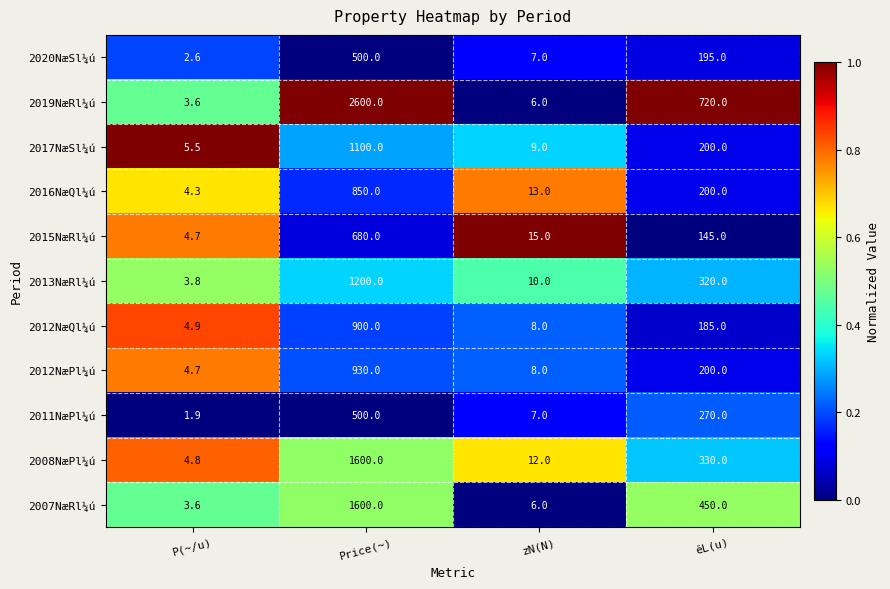

At which label is 2011NæPl¼ú closest to 250?

êL(u)